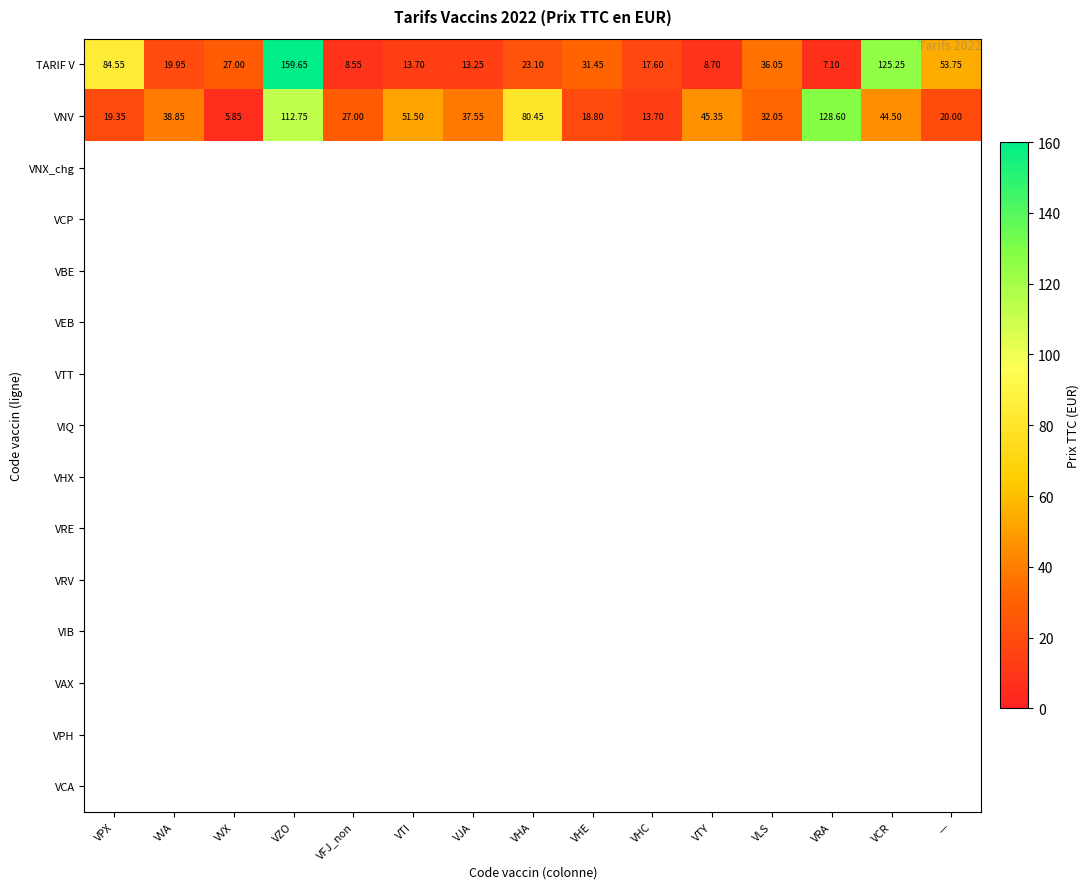

At how many categories does at least one series exceed 126?

2